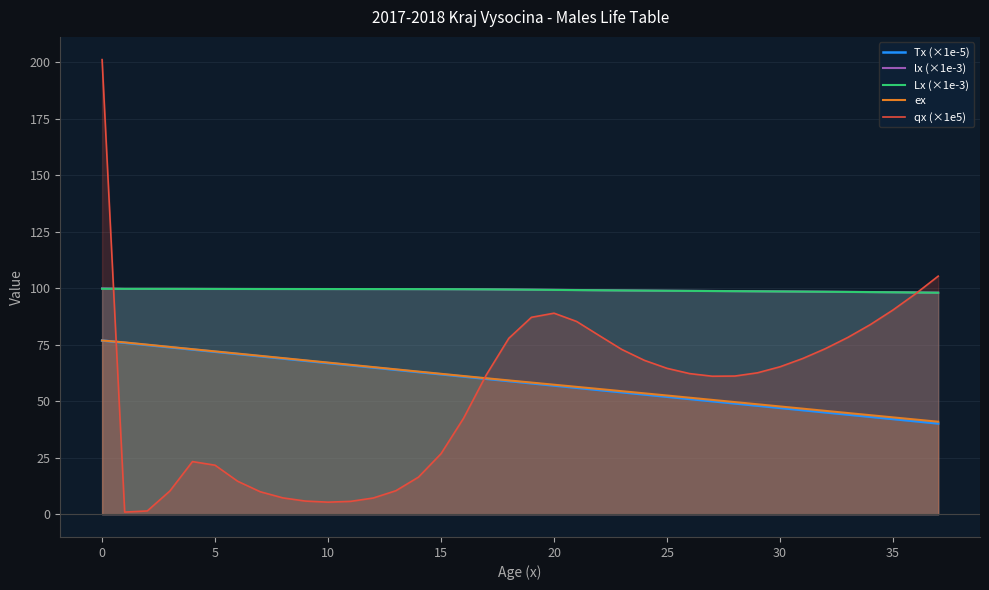

The value of qx (×1e5) at 0 is 201.3. True or false?

True